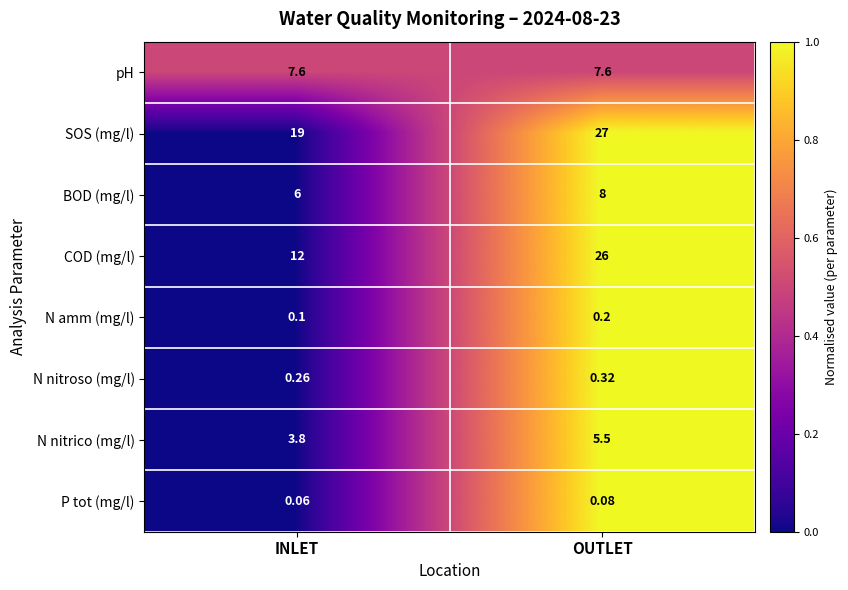

List the labels in order of BOD (mg/l) value, largest first.

OUTLET, INLET